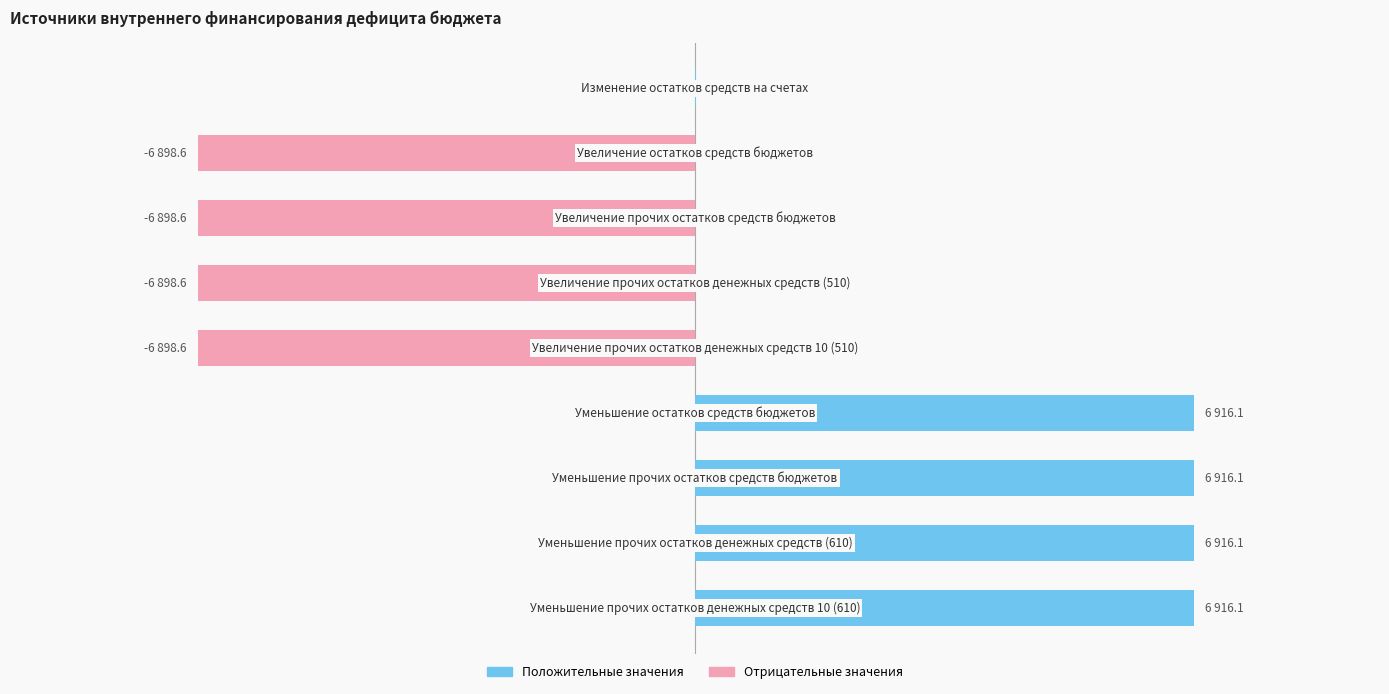

Are the bars horizontal?

Yes